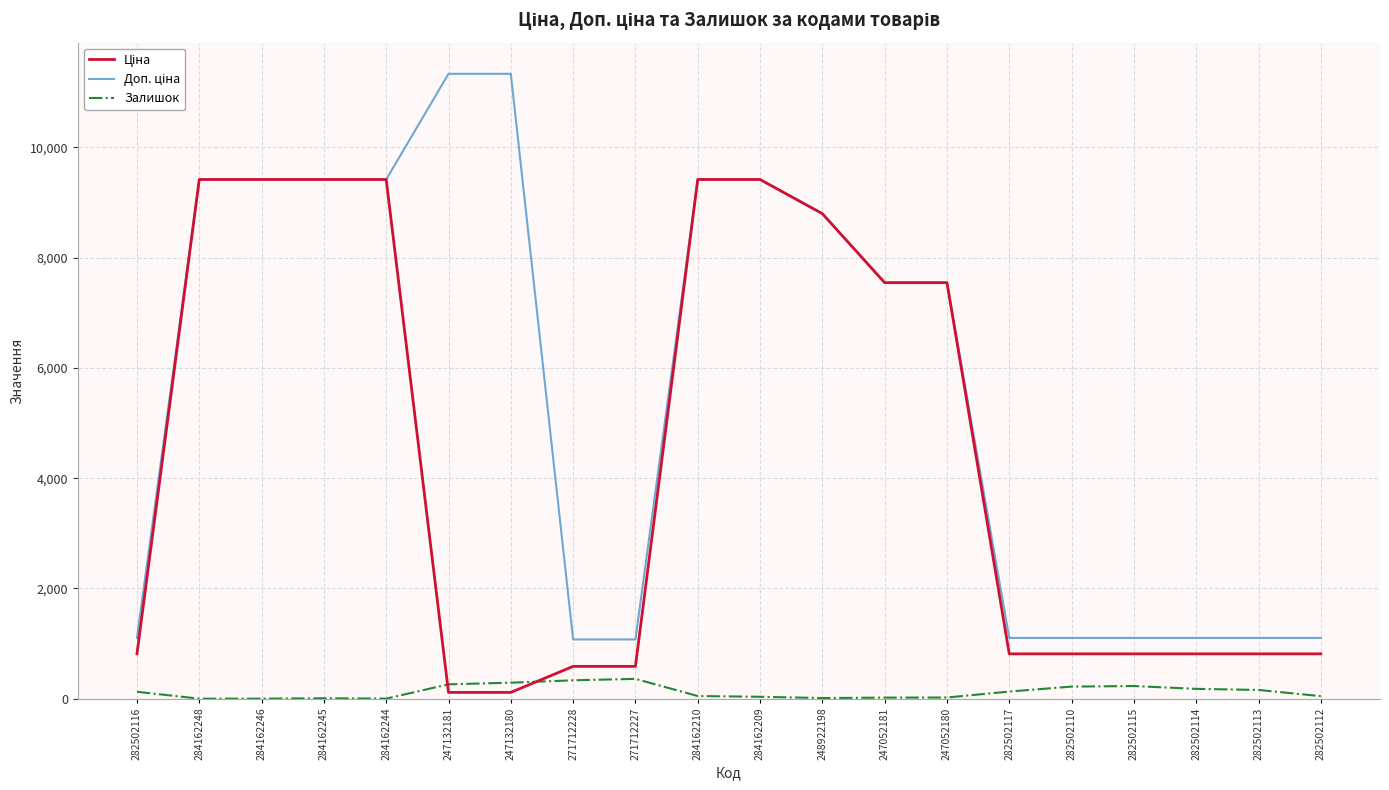

What is the difference between the Залишок values at 282502117 and 284162209?

95.0